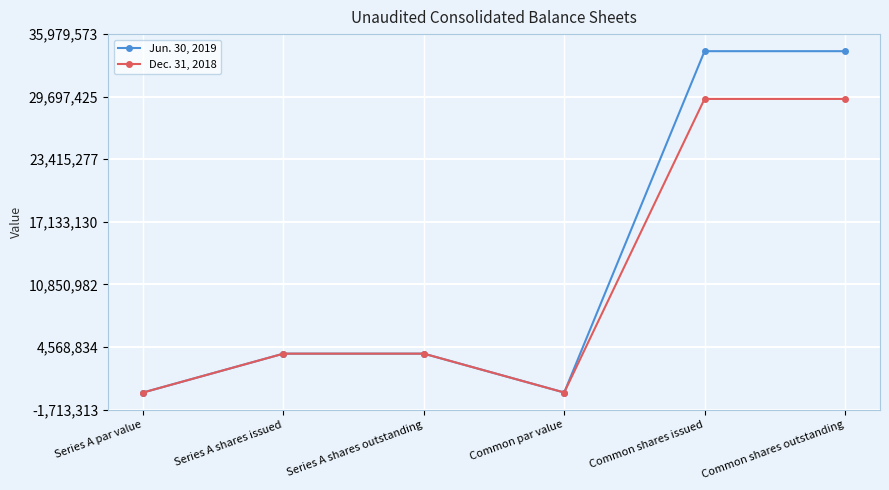

Reading right to left, extract all data points from this chart.

Jun. 30, 2019: Common shares outstanding=34266260	Common shares issued=34266260	Common par value=0	Series A shares outstanding=3901348	Series A shares issued=3901348	Series A par value=0
Dec. 31, 2018: Common shares outstanding=29472197	Common shares issued=29472197	Common par value=0	Series A shares outstanding=3901348	Series A shares issued=3901348	Series A par value=0